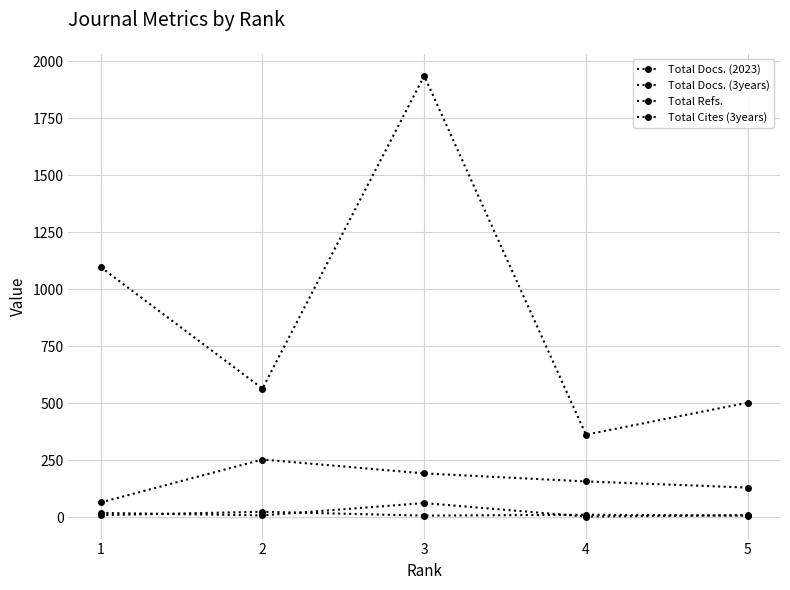

How many lines are shown in the chart?

4